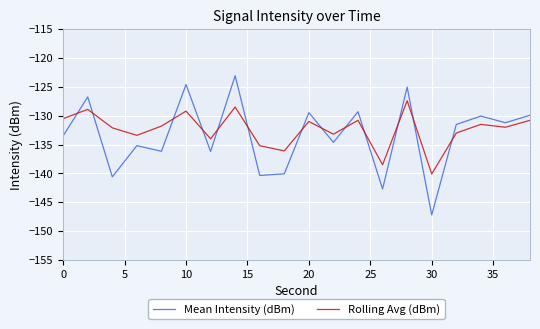

After their last crossing, which series has the higher values: Mean Intensity (dBm) or Rolling Avg (dBm)?

Mean Intensity (dBm)